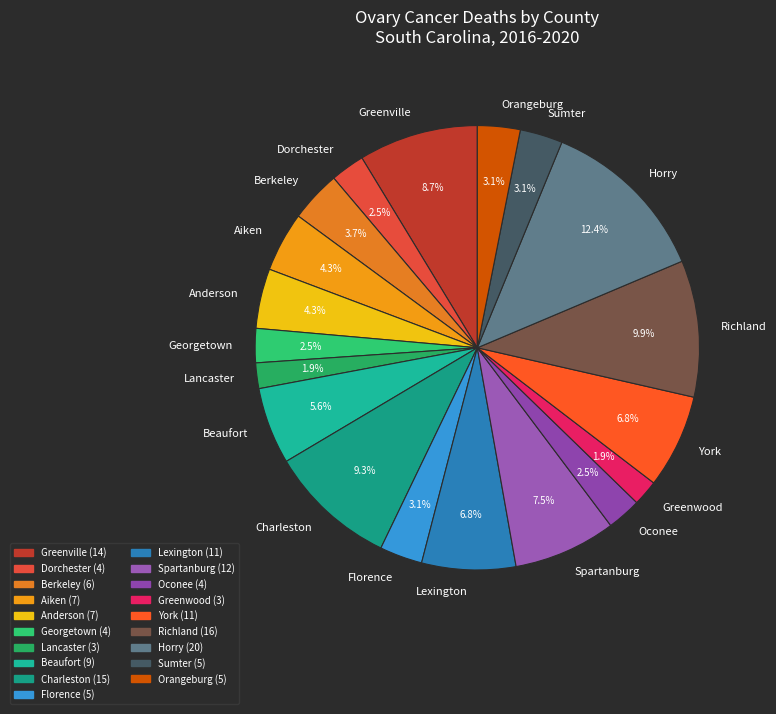

What percentage is the Aiken slice, to the nearest percent?

4%